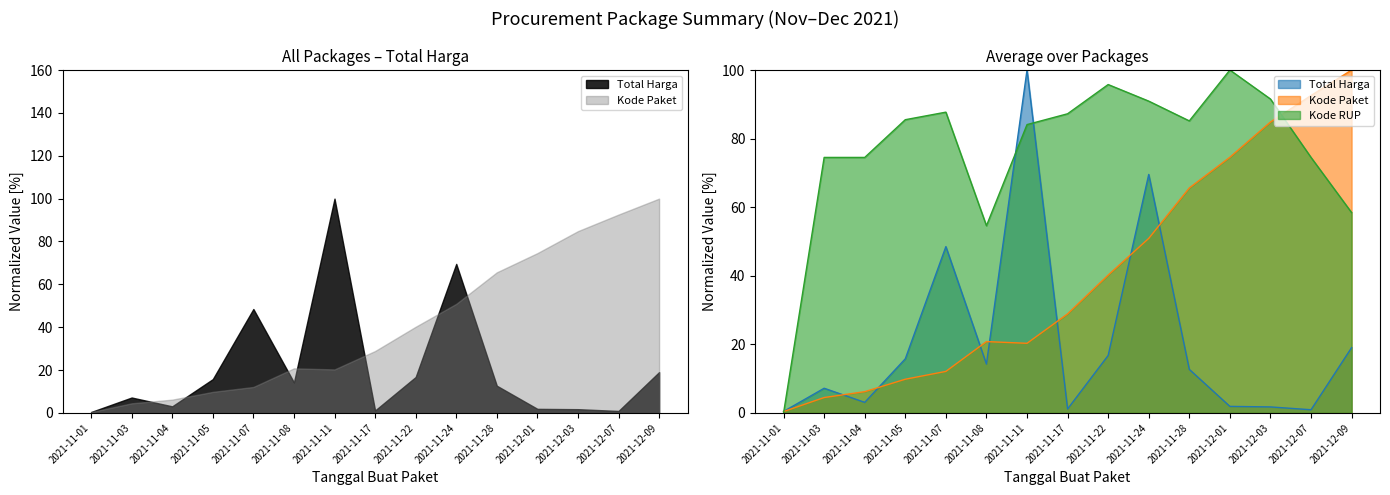

Rank the series by their maximum value, from highest to lowest.

Total Harga (M), Kode Paket (avg), Kode RUP (avg)